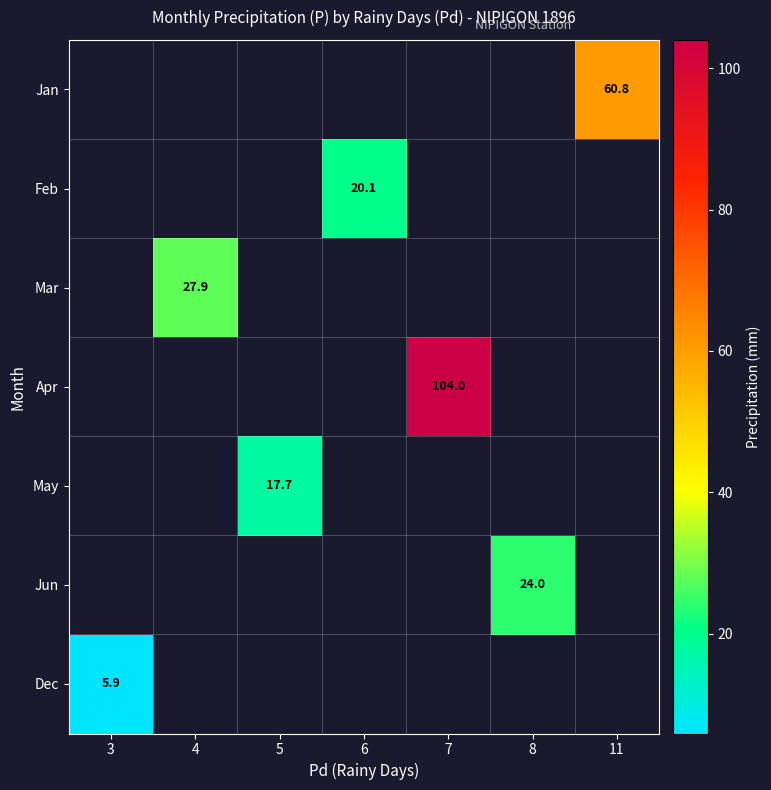

True or false: May has a value of 11.2 at 5.

False